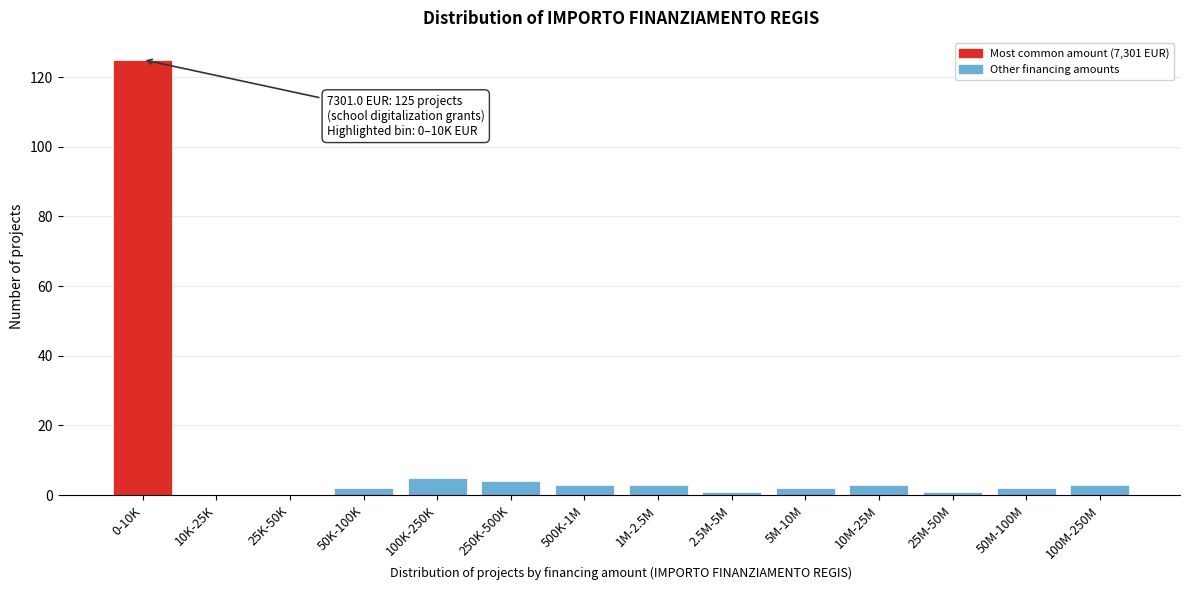

Reading left to right, extract all data points from this chart.

0-10K=125	10K-25K=0	25K-50K=0	50K-100K=2	100K-250K=5	250K-500K=4	500K-1M=3	1M-2.5M=3	2.5M-5M=1	5M-10M=2	10M-25M=3	25M-50M=1	50M-100M=2	100M-250M=3